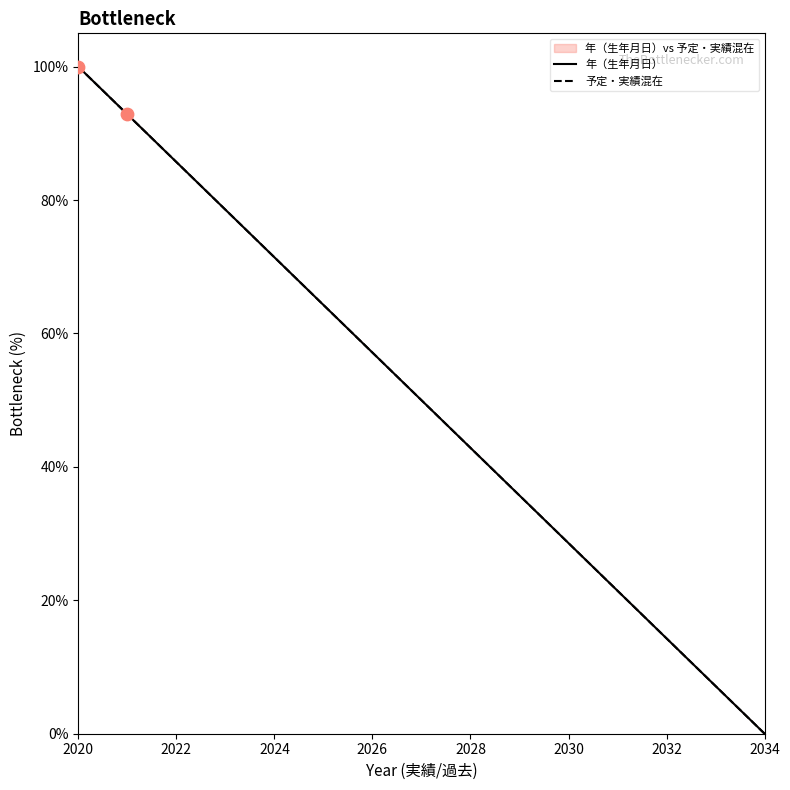

Which series contains the highest Y value?

年（生年月日）